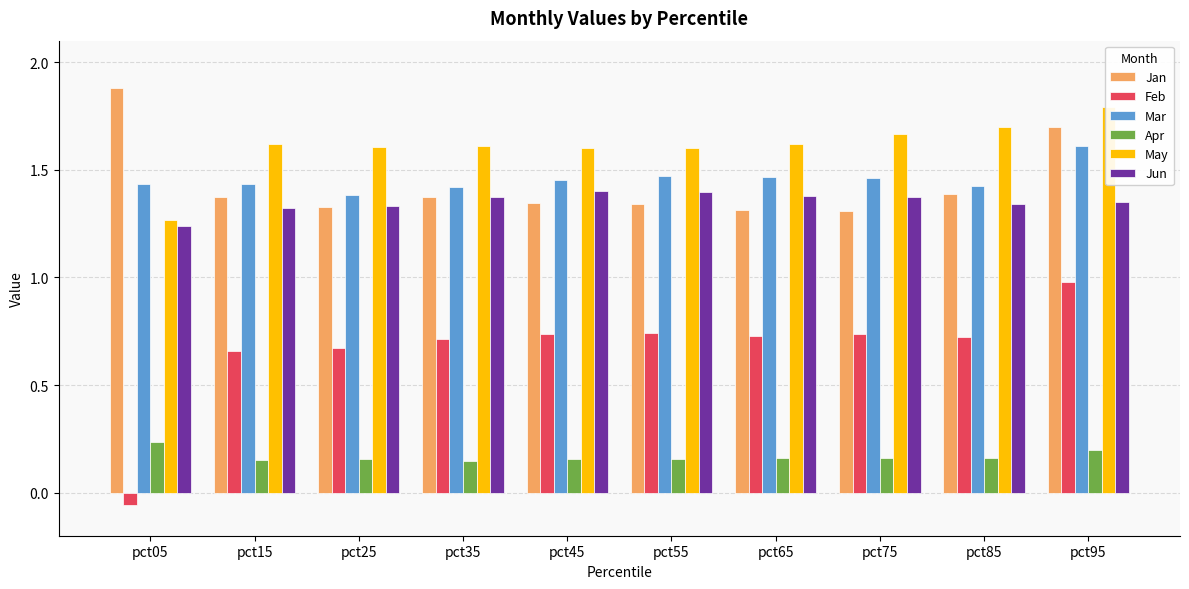

How many bars are there in each group?

6